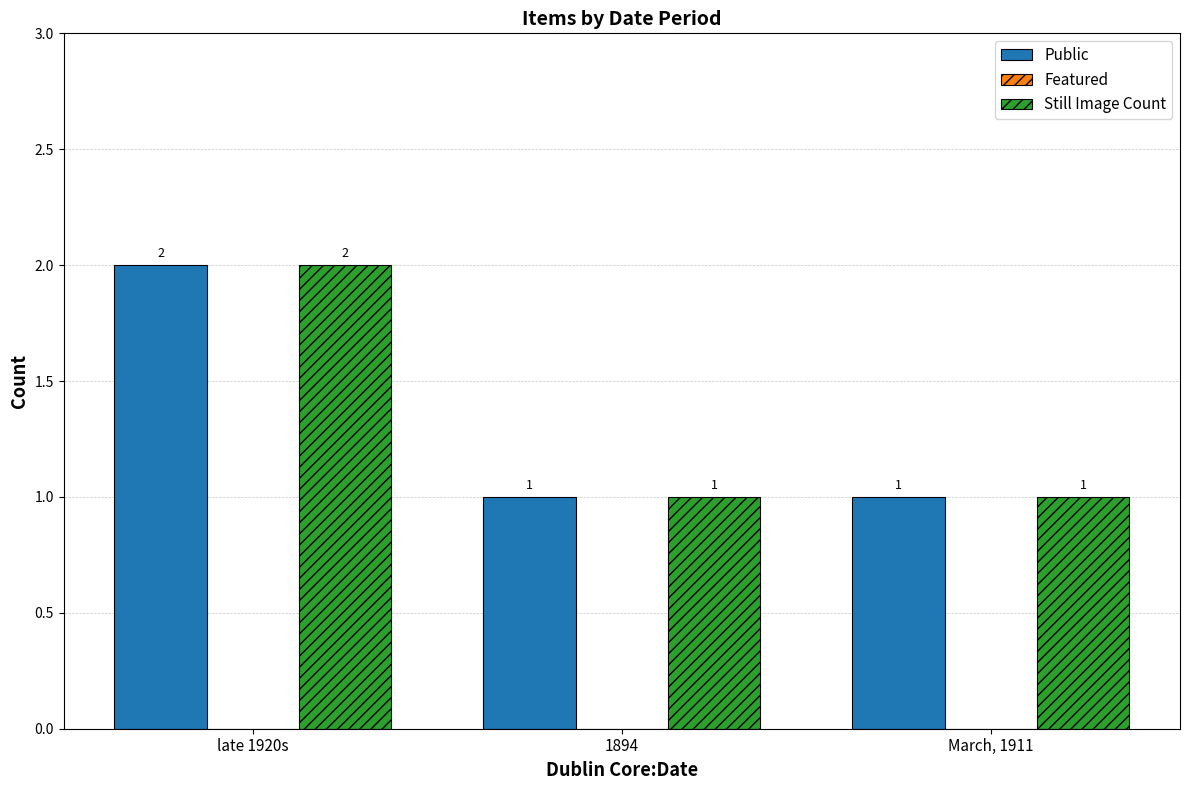

At which category is the sum across all series the highest?

late 1920s